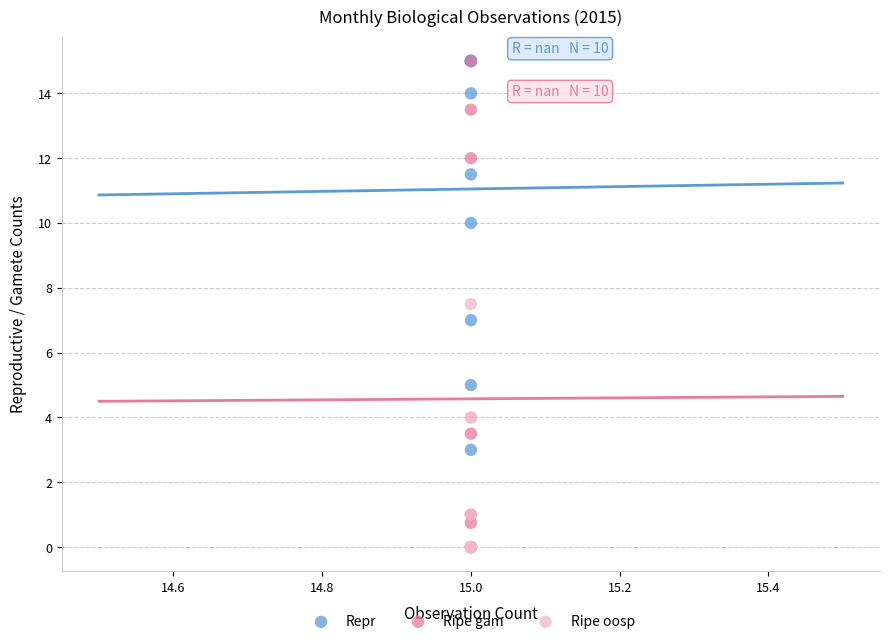

What are all the series names shown in the legend?

Repr, Ripe gam, Ripe oosp